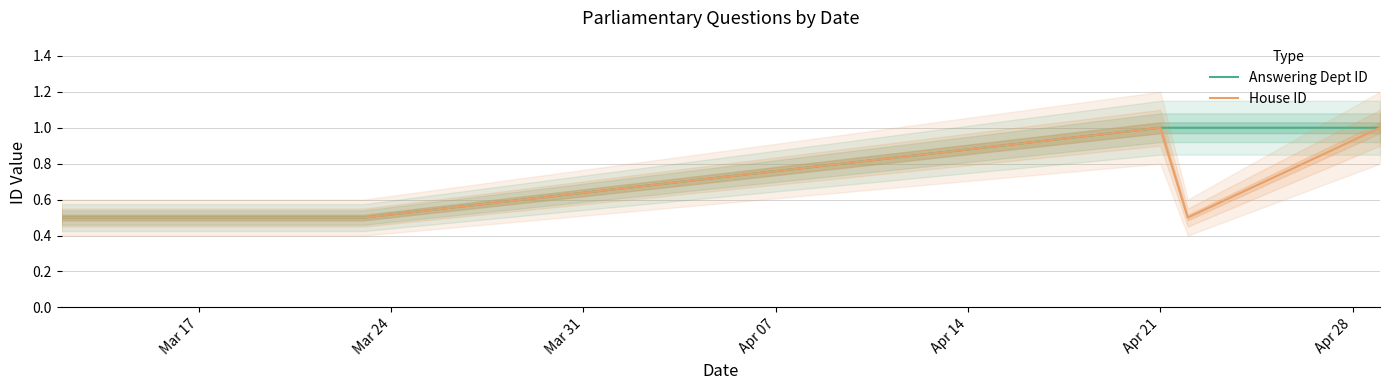

The value of House ID at Mar 17 is 0.9. True or false?

False